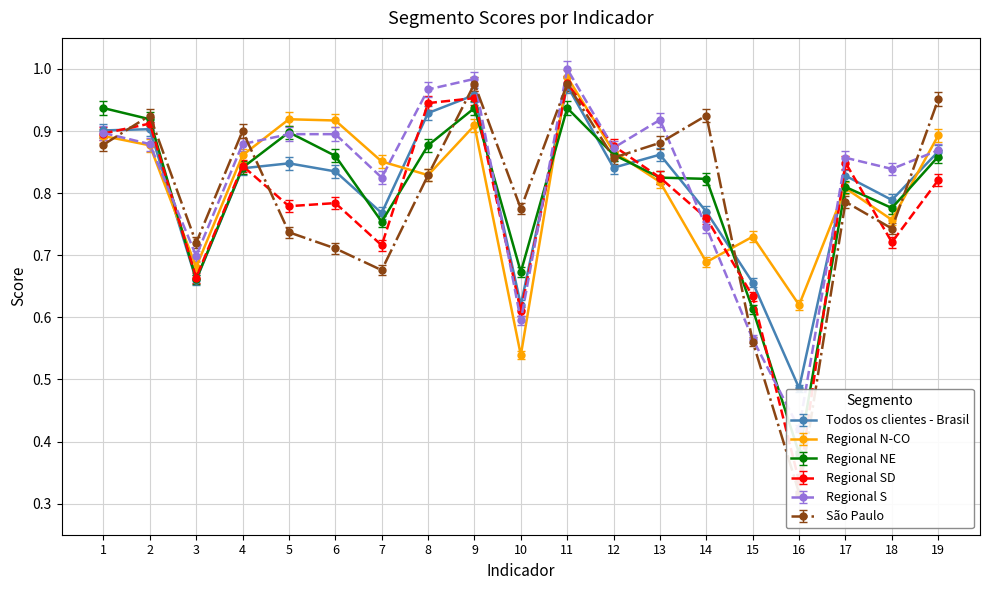

Which series has the largest range (max minus min)?

São Paulo